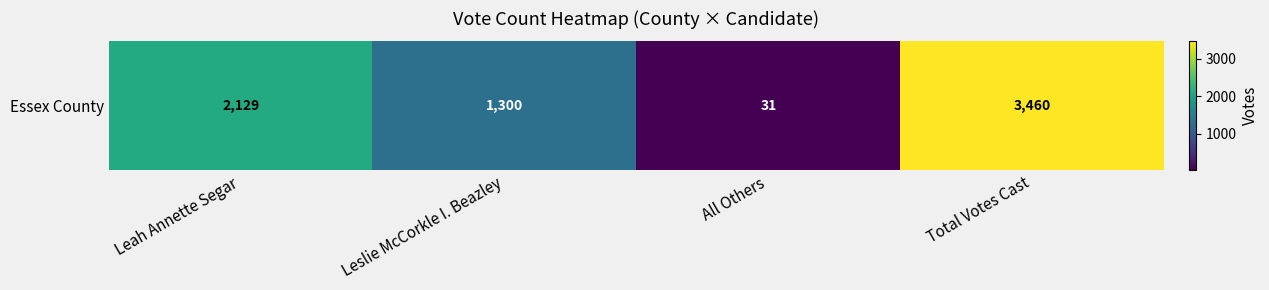

What is the sum of the values at All Others and Total Votes Cast?

3491